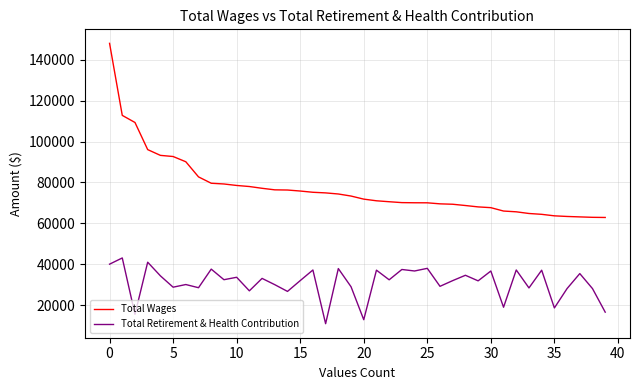

Does the chart display data point markers on the line(s)?

No